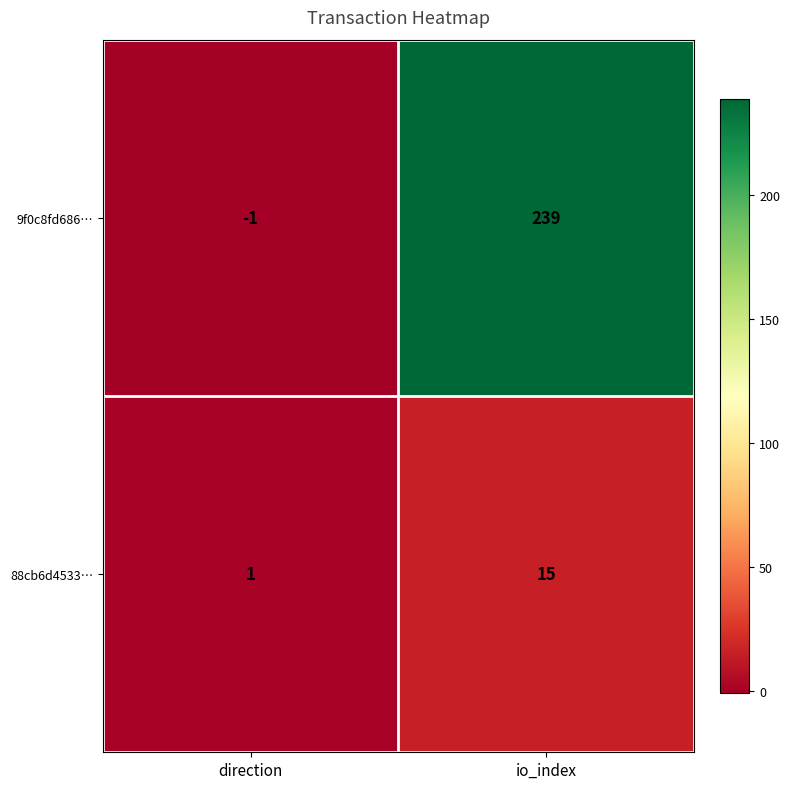

Which category has the highest value in the 9f0c8fd686… series?

io_index